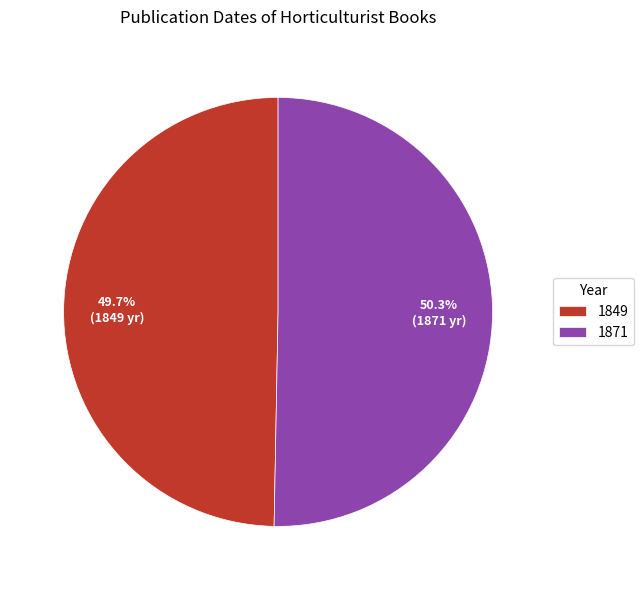

Is there any slice that represents more than half of the pie?

Yes